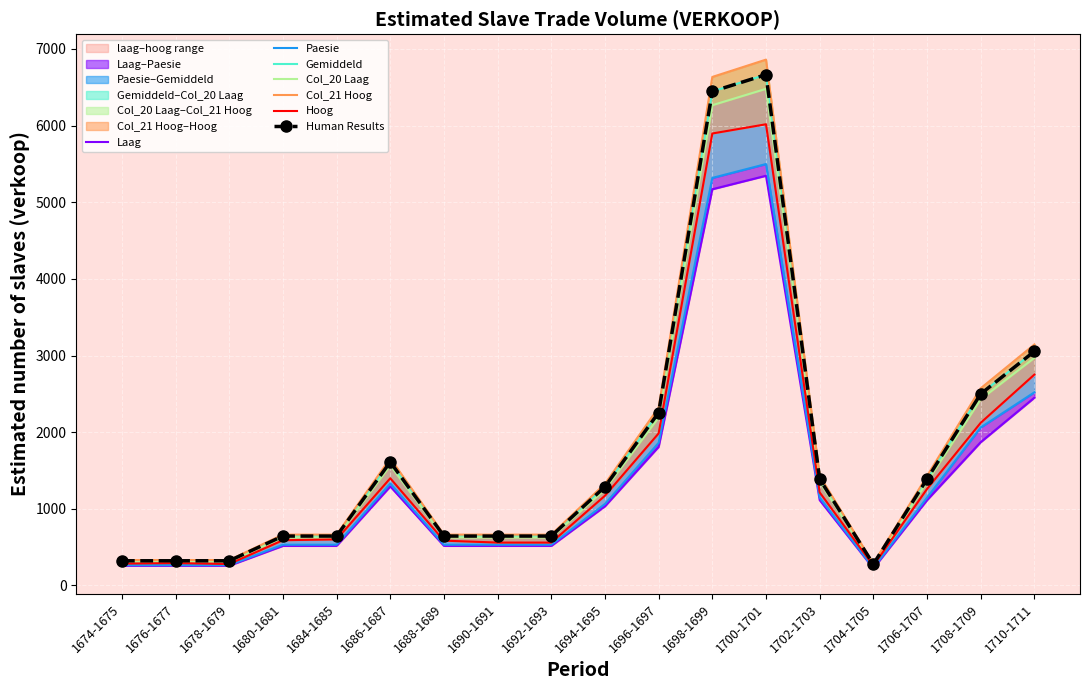

Which category has the highest value across all series?

1700-1701